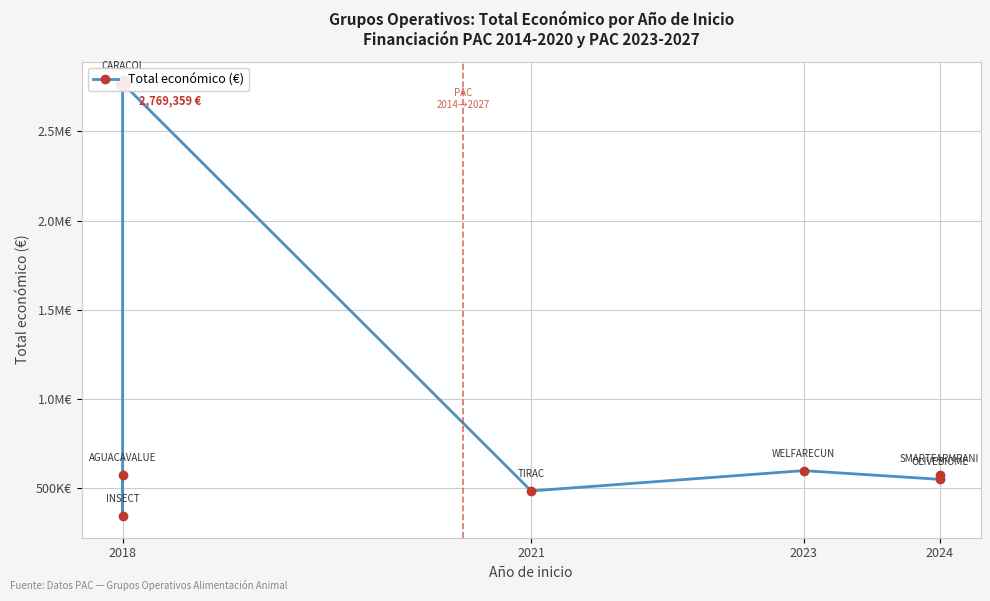

Is it true that the value at 2018 is 573623?

True